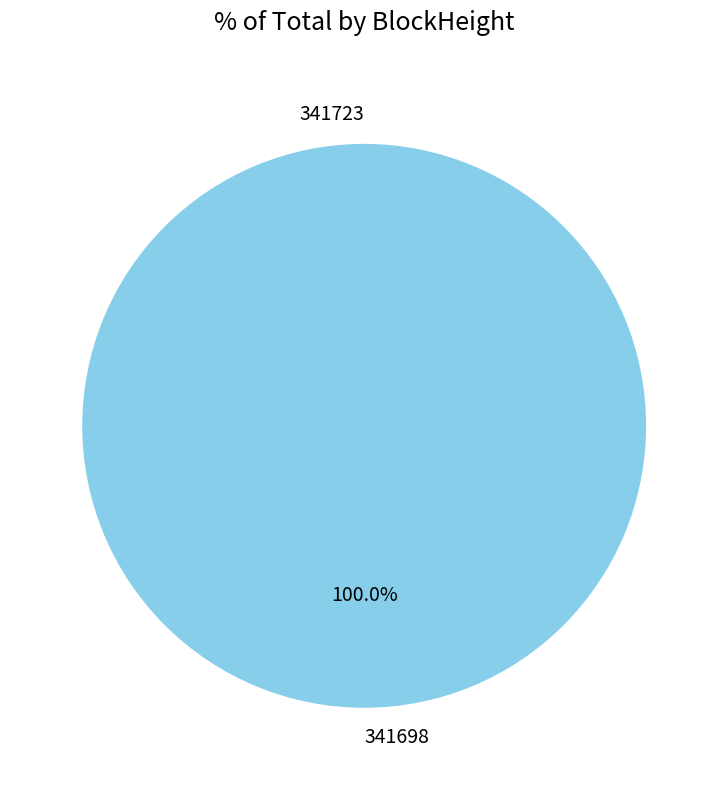

Count the number of slices in the pie.

2